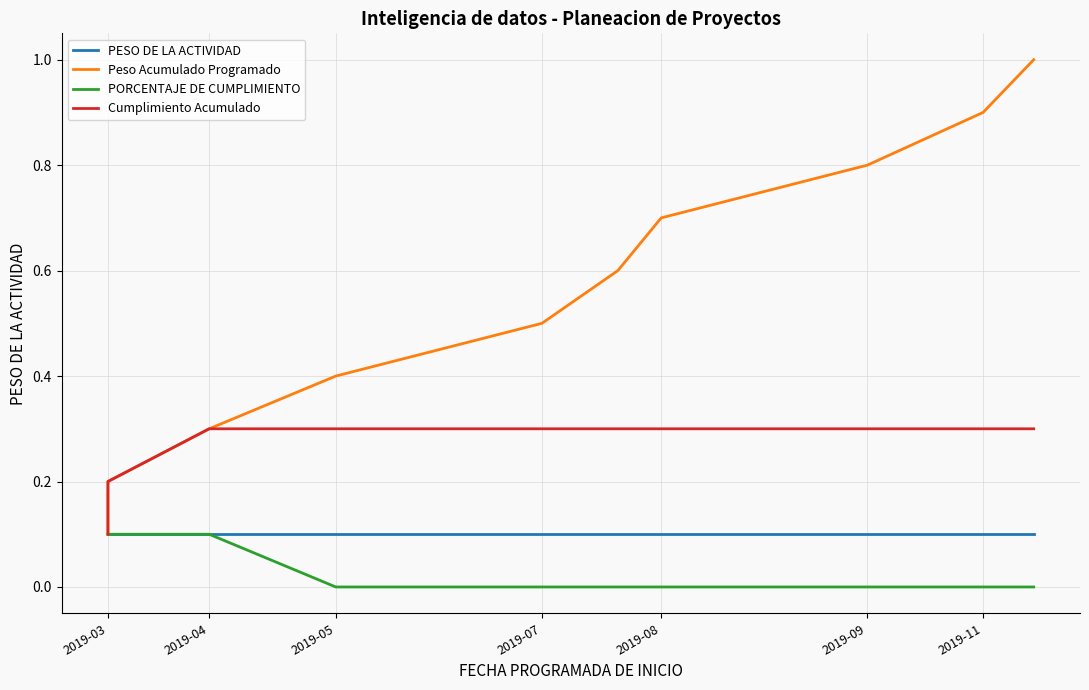

Which has a higher value, 2019-09 or 2019-08?

2019-09